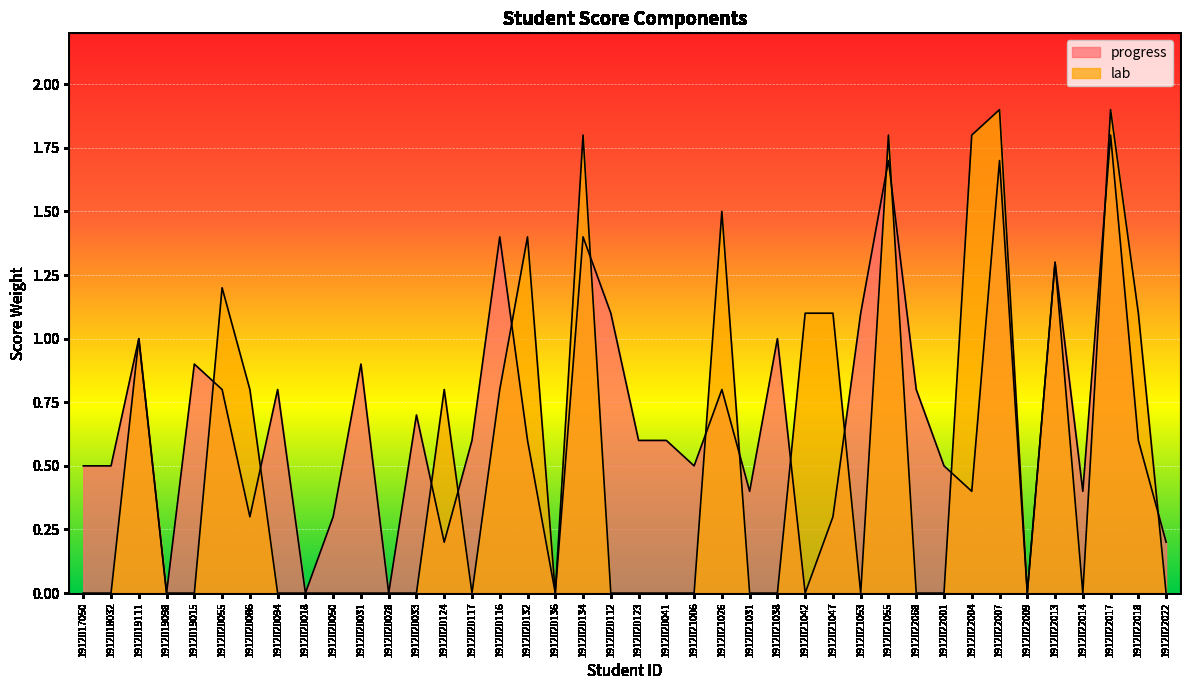

What is the average value of the progress series?

0.7